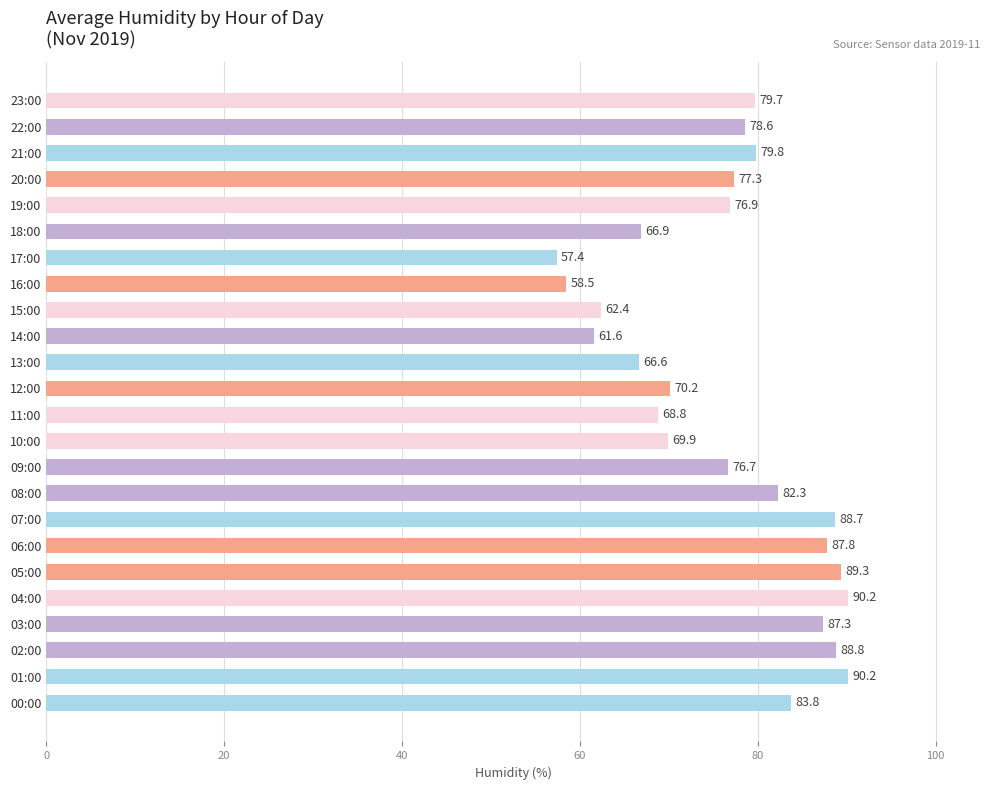

What is the difference between the values at 13:00 and 14:00?

5.0